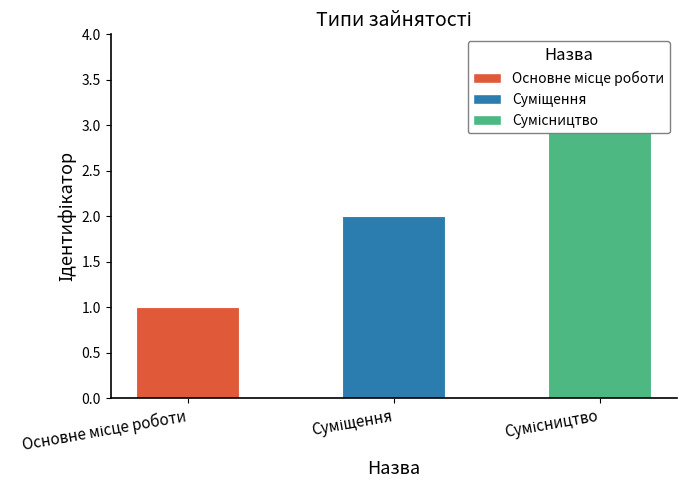

What is the sum of the values at Основне місце роботи and Суміщення?

3